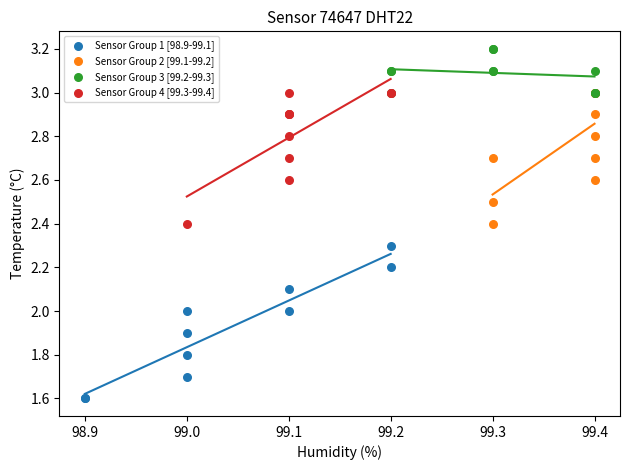

Which series has the largest Y range (max minus min)?

Sensor Group 1 [98.9-99.1]